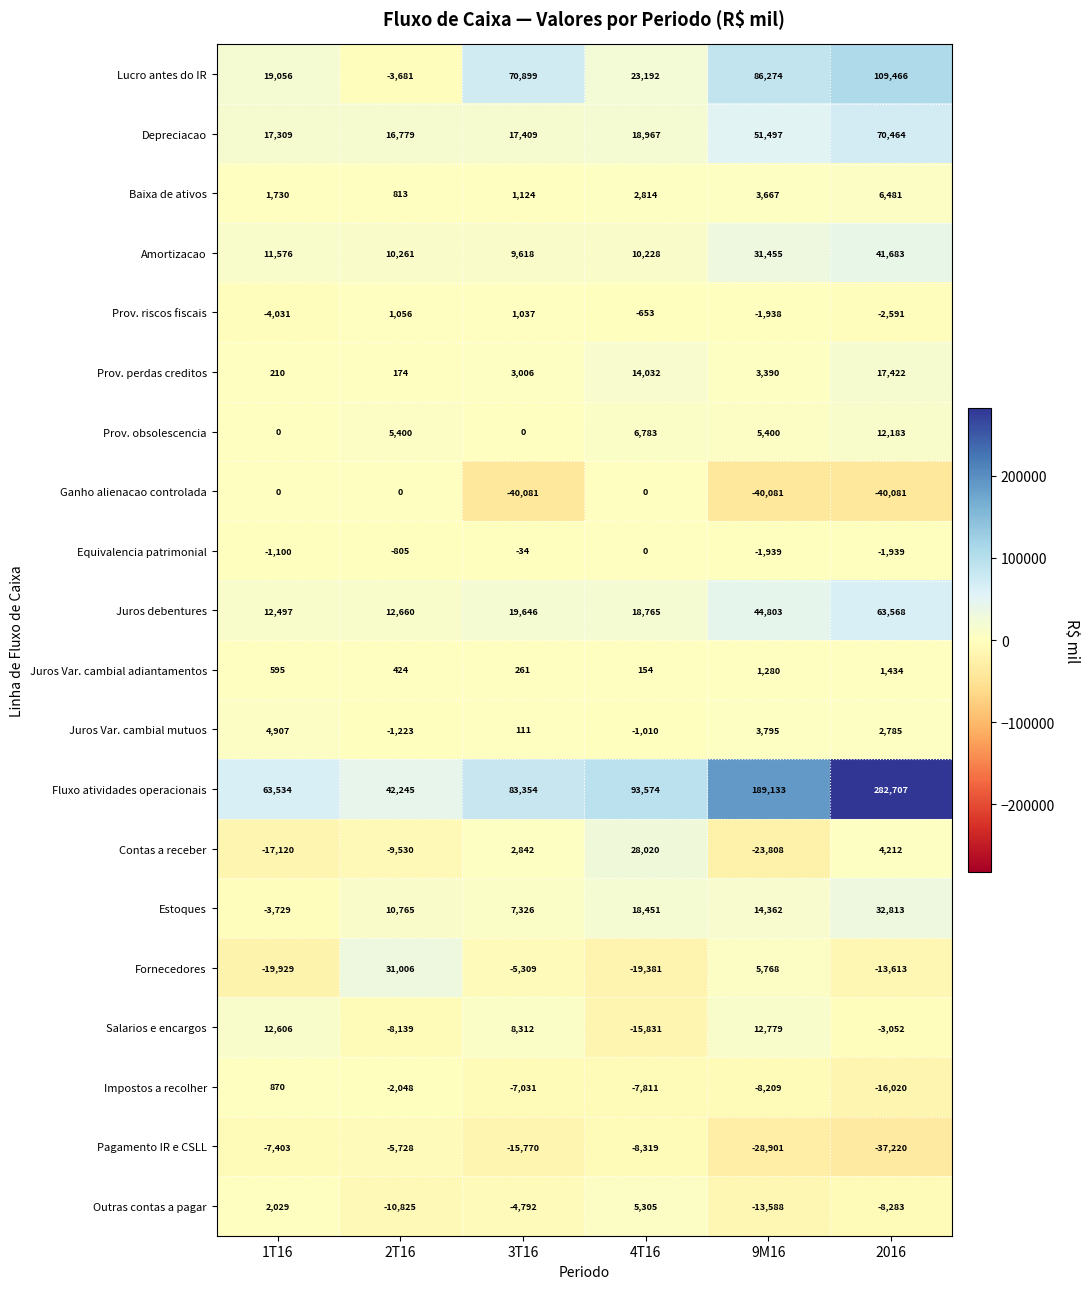

Which series changed the most between 1T16 and 9M16?

Fluxo atividades operacionais